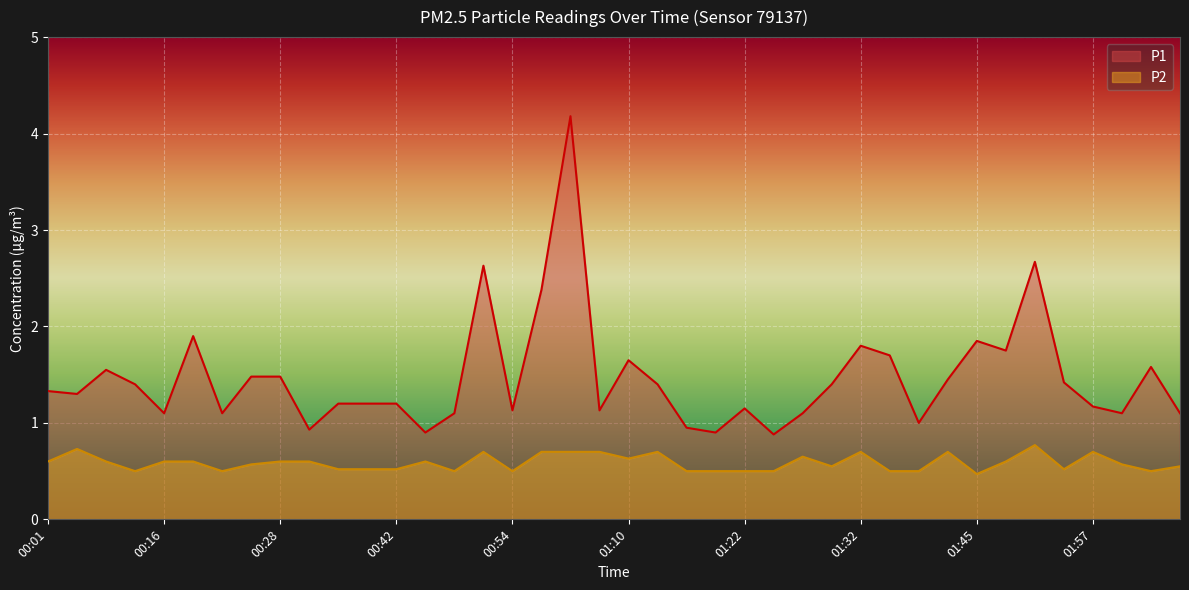

True or false: P1 and P2 cross at least once.

False